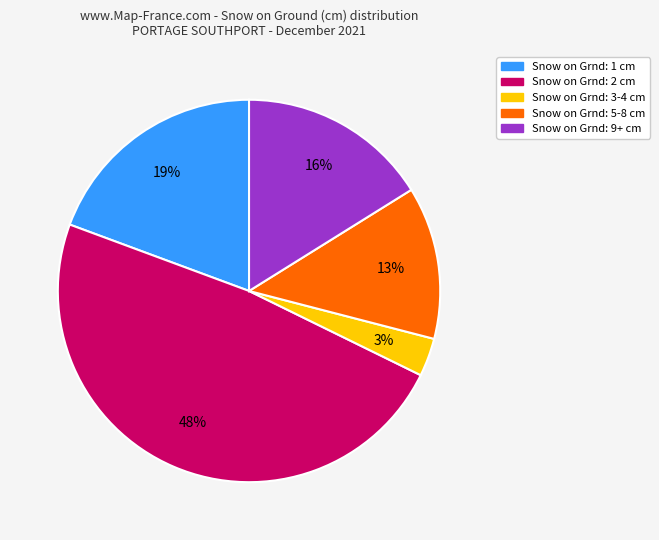

To the nearest percent, what is the average slice percentage?

20%